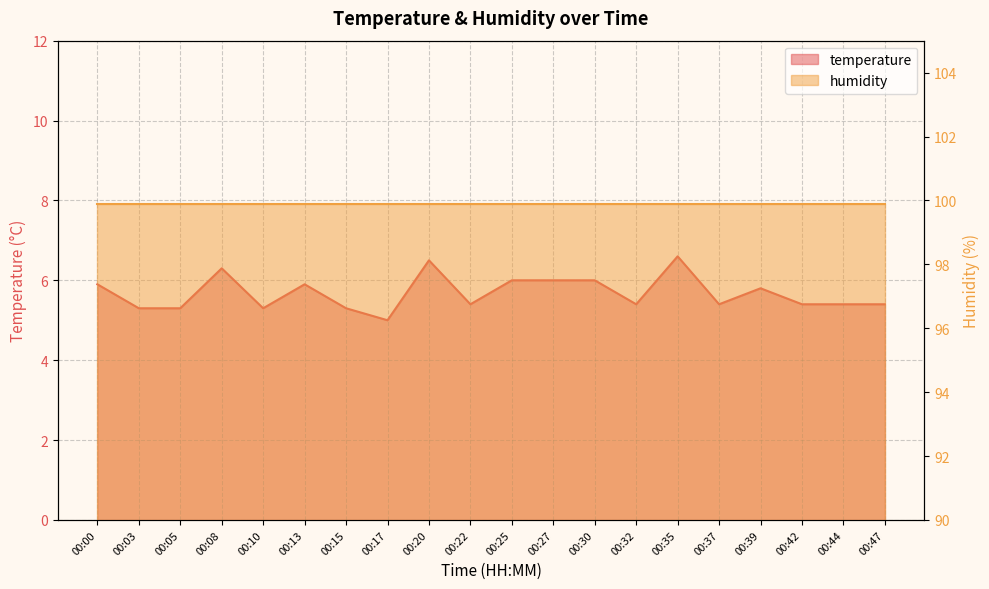

Where is the first local maximum?

00:08